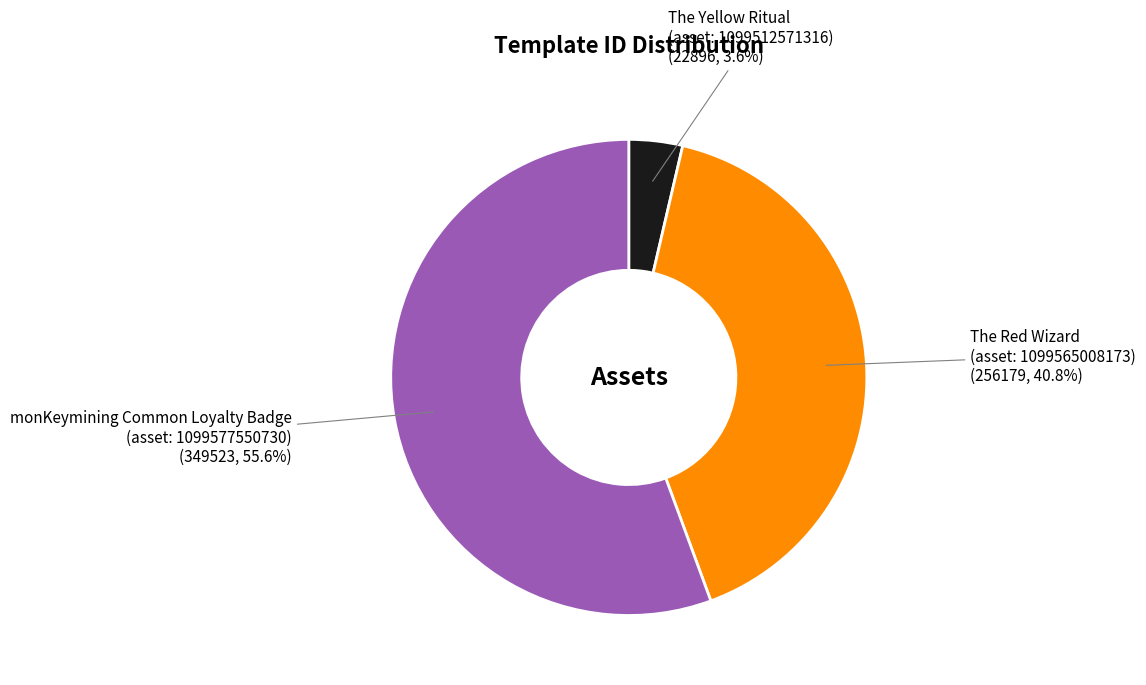

What is the largest slice in the pie chart?

monKeymining Common Loyalty Badge (asset: 1099577550730)